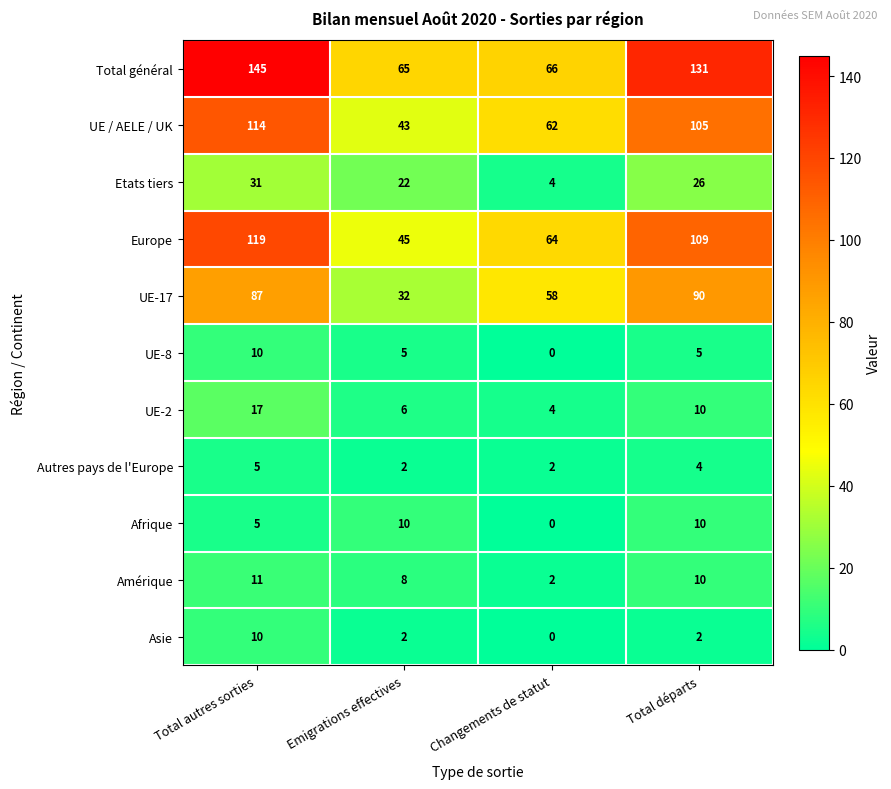

True or false: Amérique has a value of 8 at Emigrations effectives.

True